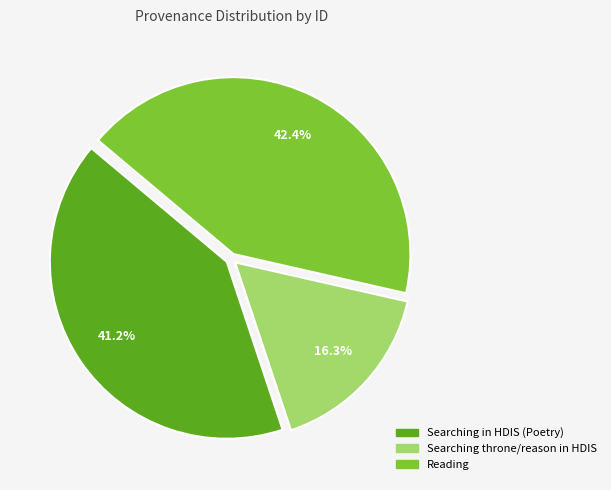

Count the number of slices in the pie.

3